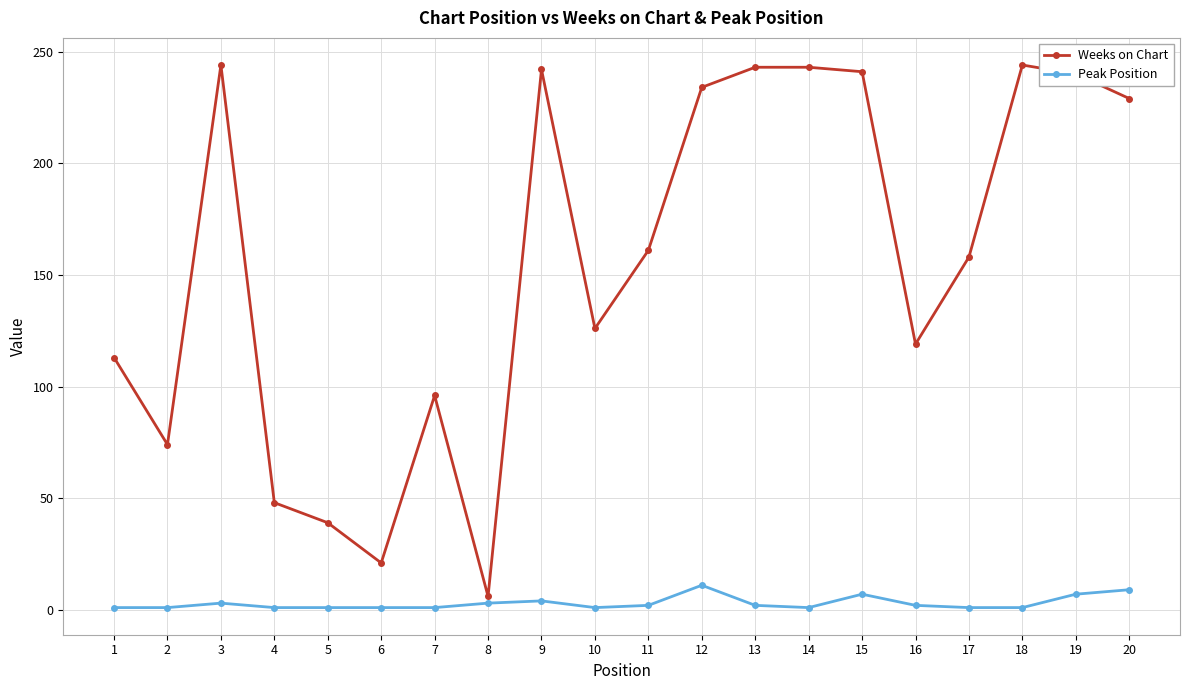

Is the value of Peak Position at 11 greater than the value of Weeks on Chart at 13?

No